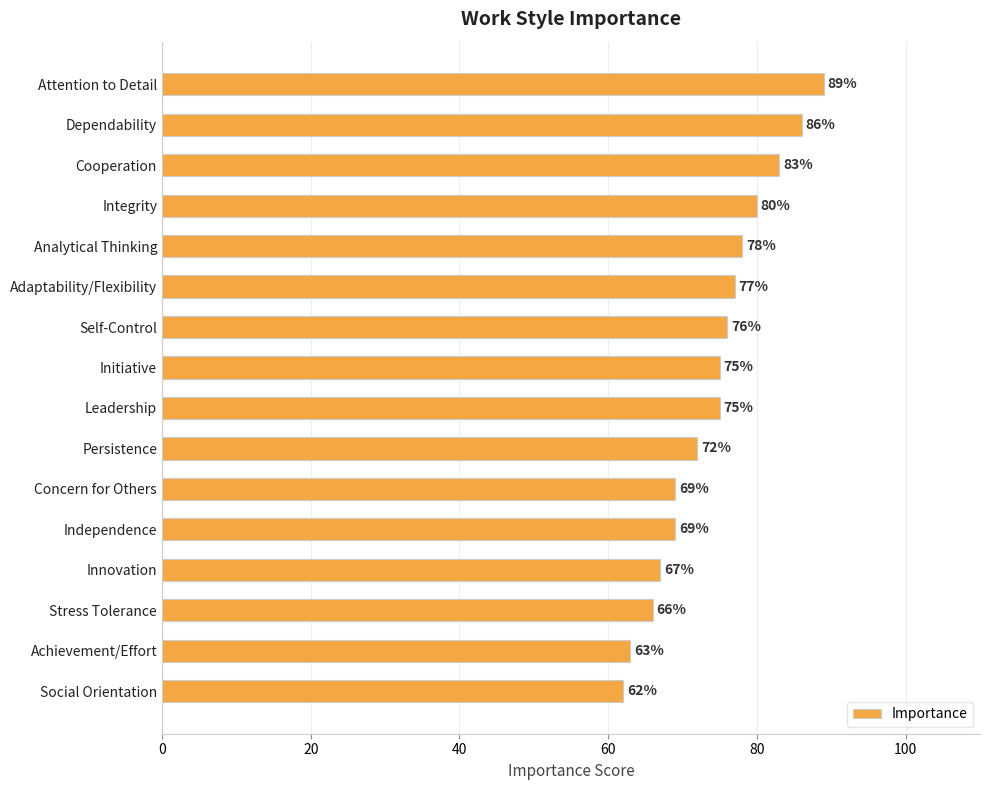

Reading top to bottom, list all the values displayed in this chart.

Attention to Detail=89	Dependability=86	Cooperation=83	Integrity=80	Analytical Thinking=78	Adaptability/Flexibility=77	Self-Control=76	Initiative=75	Leadership=75	Persistence=72	Concern for Others=69	Independence=69	Innovation=67	Stress Tolerance=66	Achievement/Effort=63	Social Orientation=62